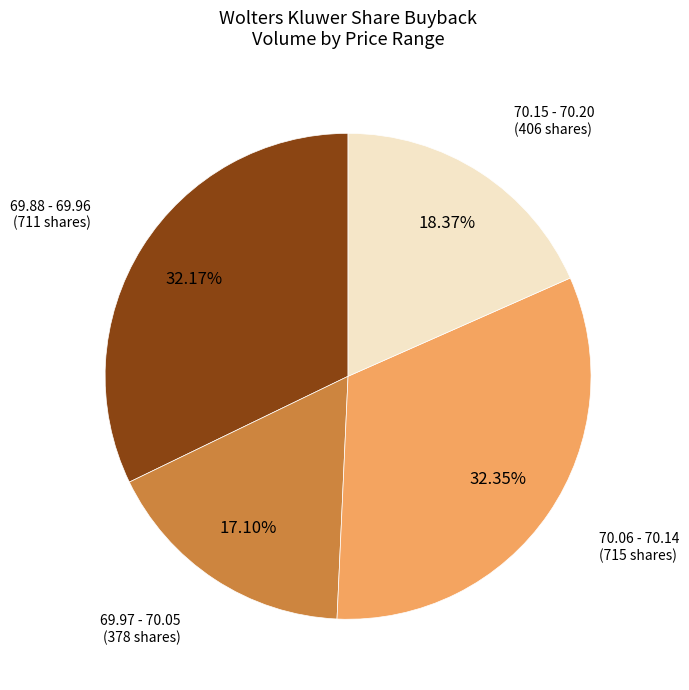

Is there a majority slice in this chart?

No